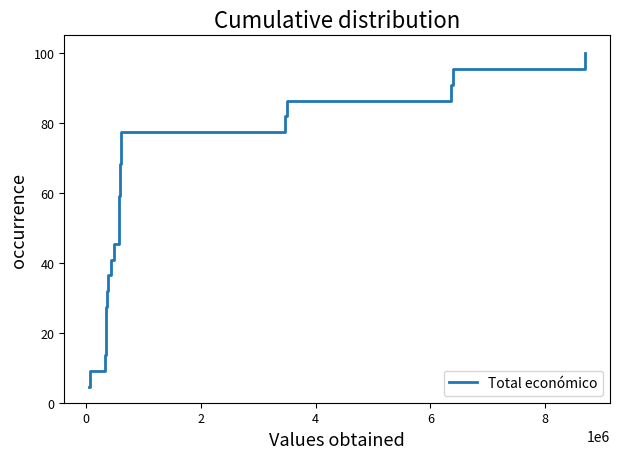

What is the difference between the maximum and minimum values?

95.5